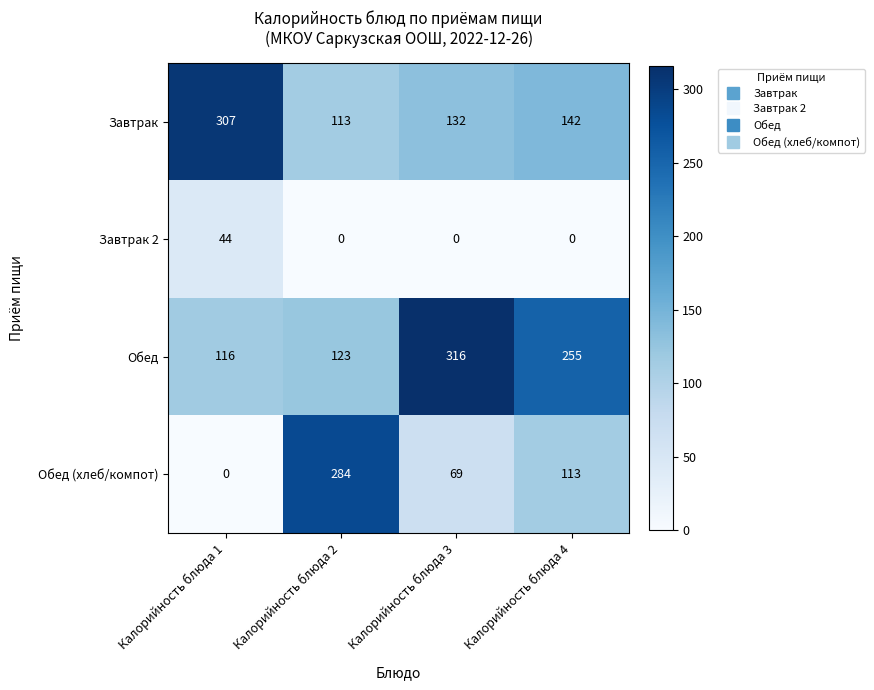

How many distinct data groups are displayed?

4